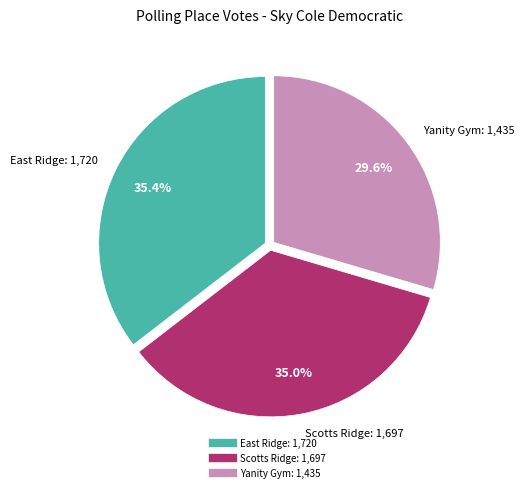

Does any single category account for the majority?

No